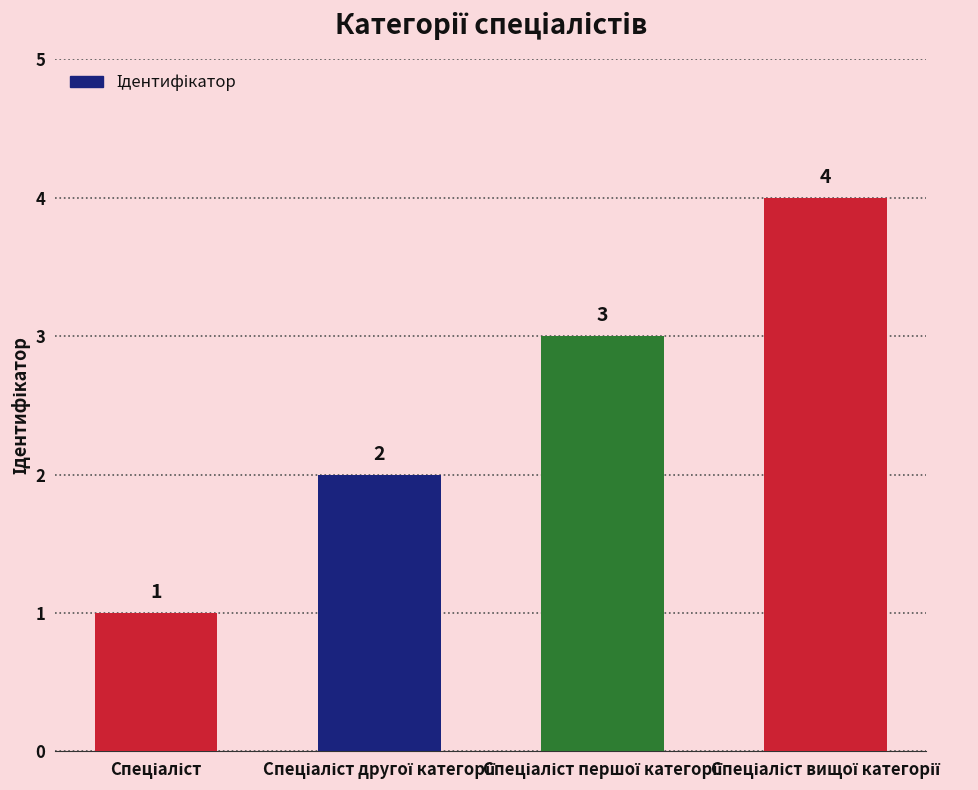

What is the smallest value displayed?

1